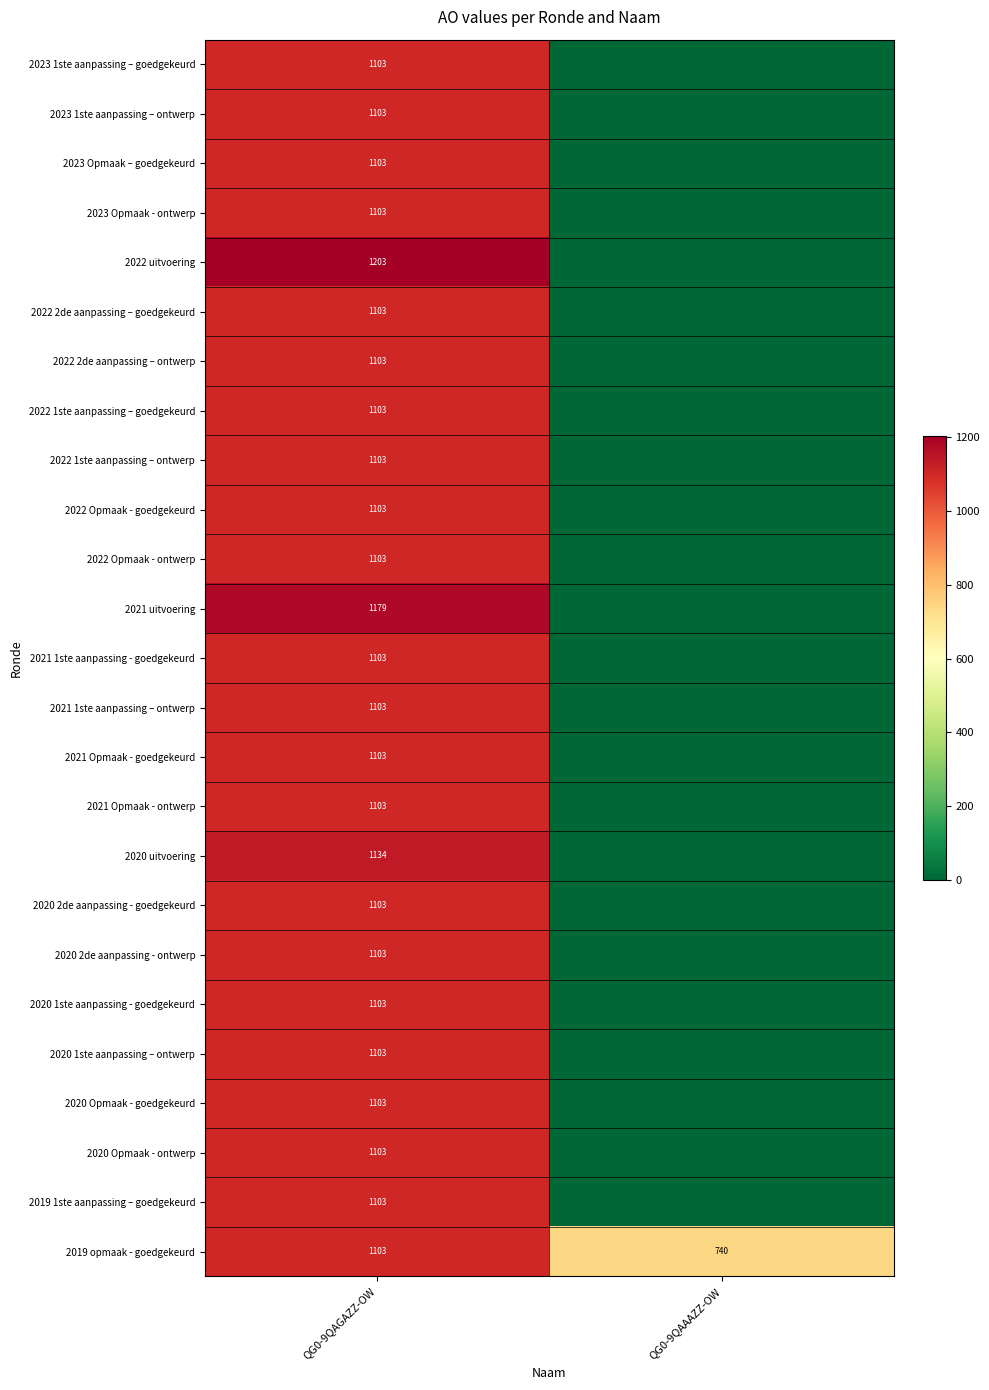

List the labels in order of 2019 opmaak - goedgekeurd value, smallest first.

QG0-9QAAAZZ-OW, QG0-9QAGAZZ-OW